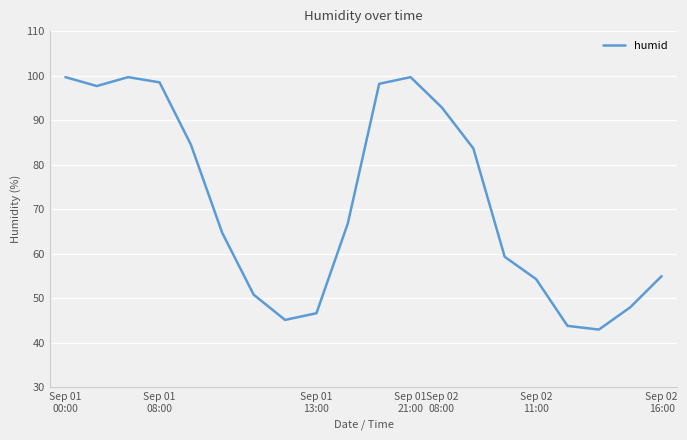

What is the difference between the maximum and minimum values?

56.7